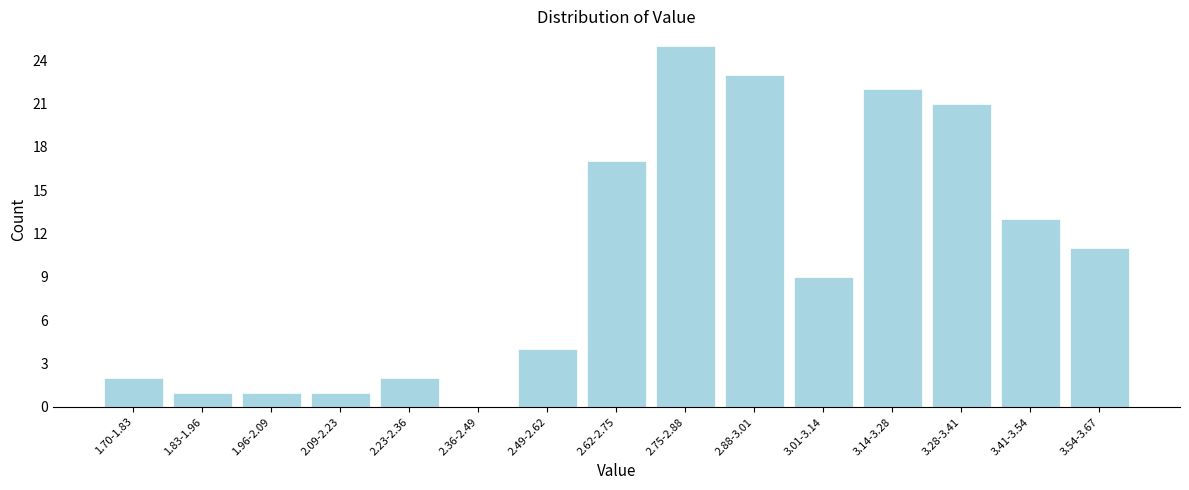

Reading left to right, what are all the values shown in this chart?

1.70-1.83=2	1.83-1.96=1	1.96-2.09=1	2.09-2.23=1	2.23-2.36=2	2.36-2.49=0	2.49-2.62=4	2.62-2.75=17	2.75-2.88=25	2.88-3.01=23	3.01-3.14=9	3.14-3.28=22	3.28-3.41=21	3.41-3.54=13	3.54-3.67=11